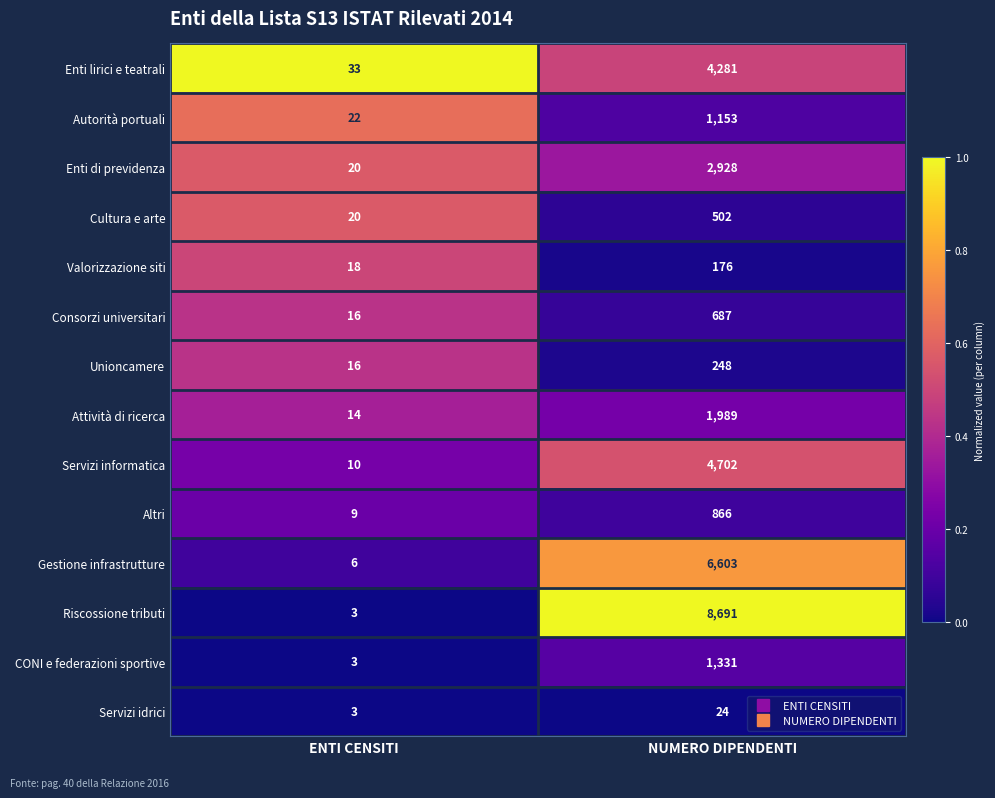

The value of Cultura e arte at ENTI CENSITI is 20. True or false?

True